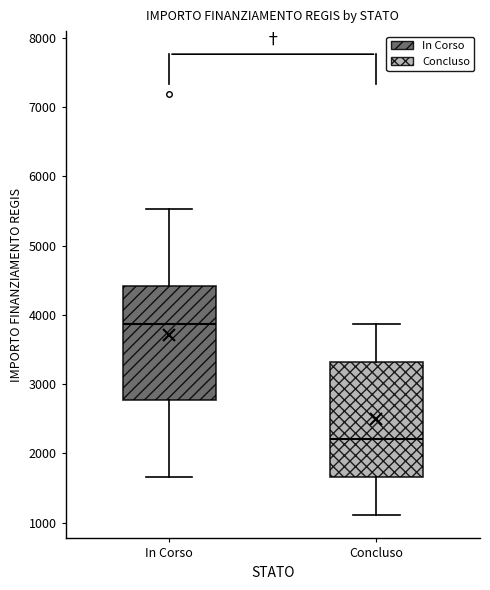

Reading left to right, transcribe this box plot: for each box, give where its median line is, the range the box spans, and where its two whiskers end, as read against the y-axis. The values are not printed on the chart, so give them approximately, as read against the axis.

In Corso: median 3900, box 2800 to 4400, whiskers 1700 to 5500
Concluso: median 2200, box 1700 to 3300, whiskers 1100 to 3900